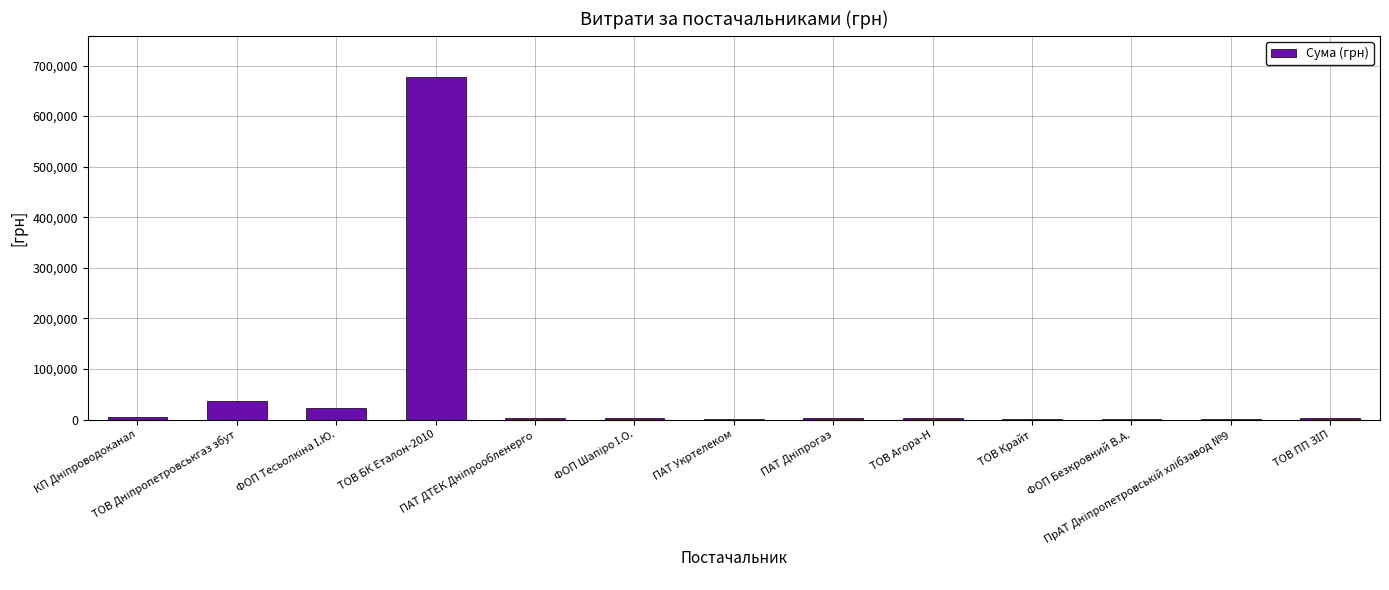

How many data points does each series have?

13